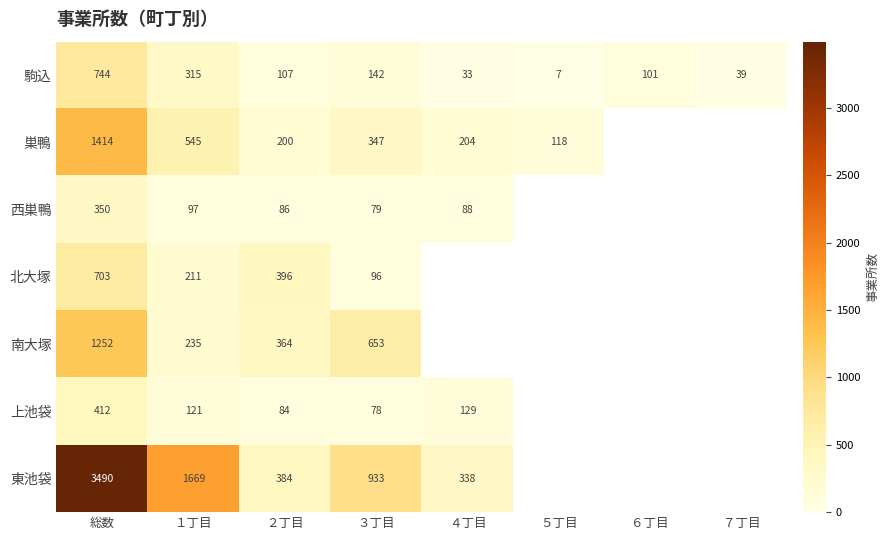

What is the smallest value displayed?

7.0